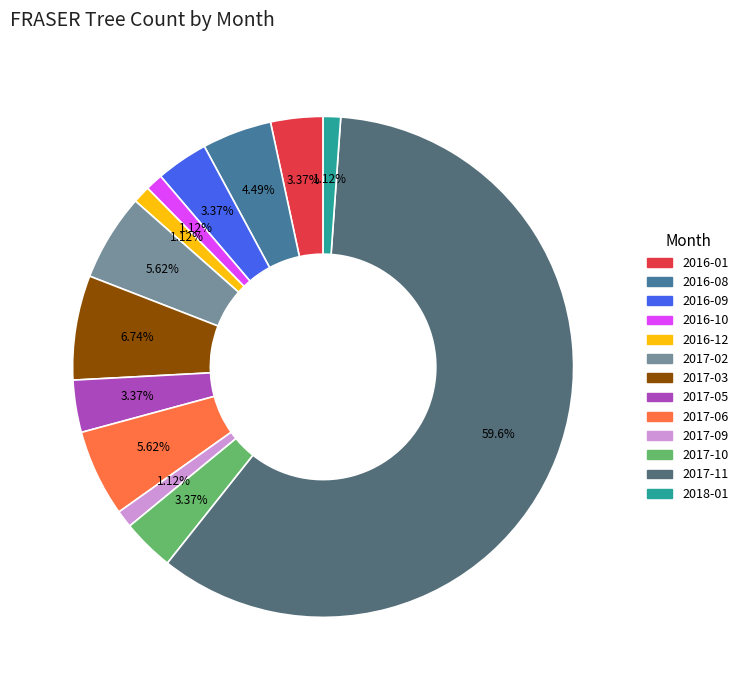

How many slices are in this pie chart?

13